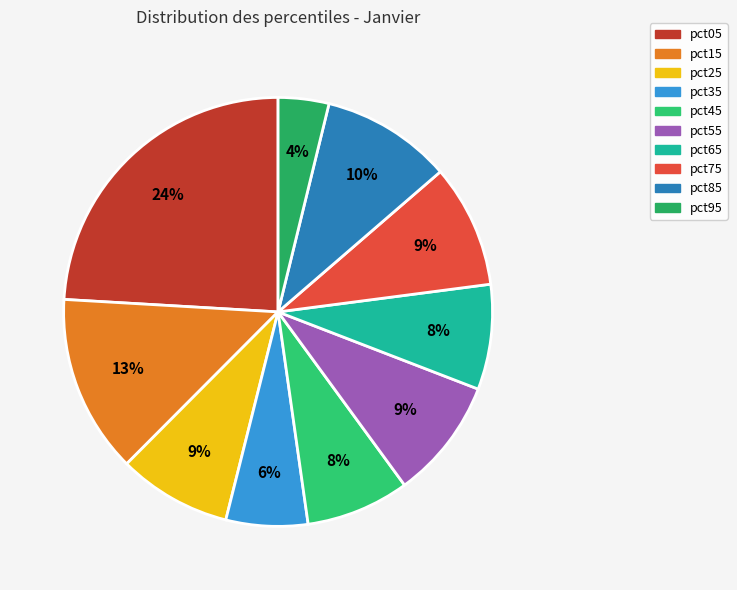

What is the smallest slice in the pie chart?

pct95